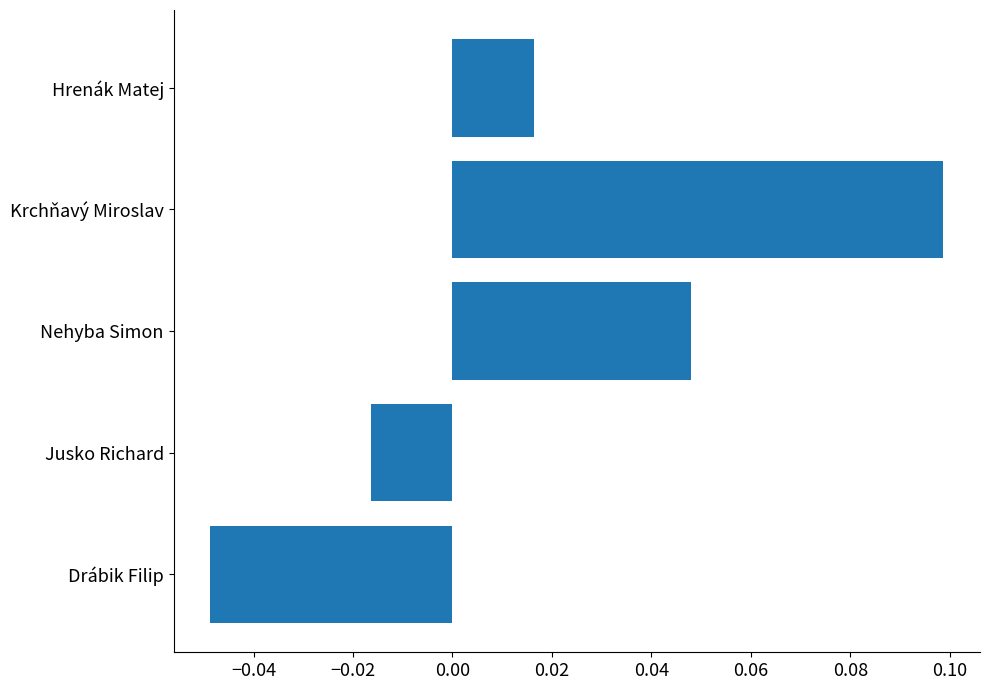

Rank the categories by value from highest to lowest.

Krchňavý Miroslav, Nehyba Simon, Hrenák Matej, Jusko Richard, Drábik Filip